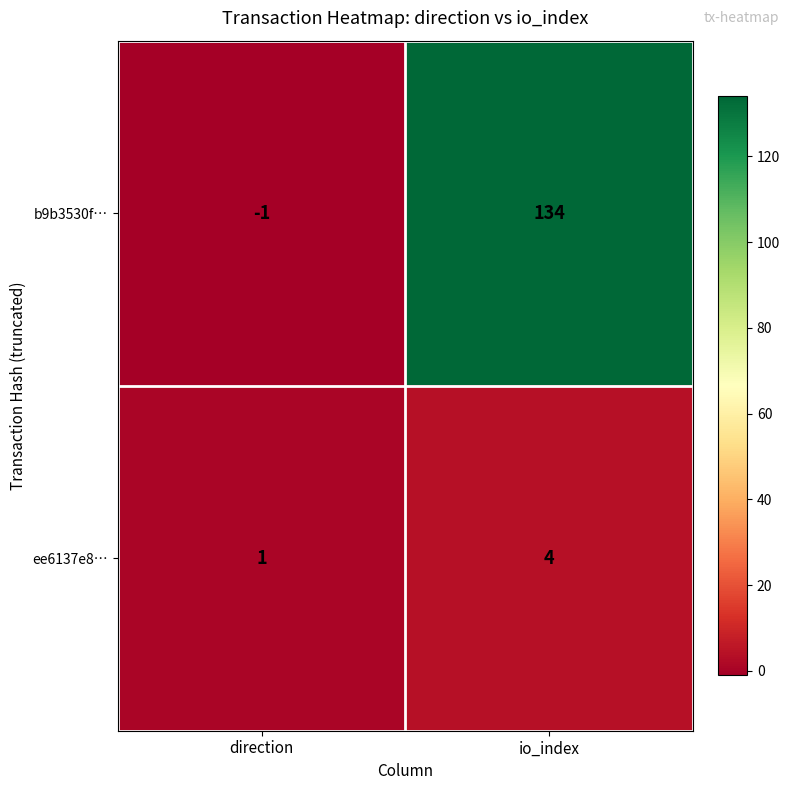

At how many categories does at least one series exceed 43?

1